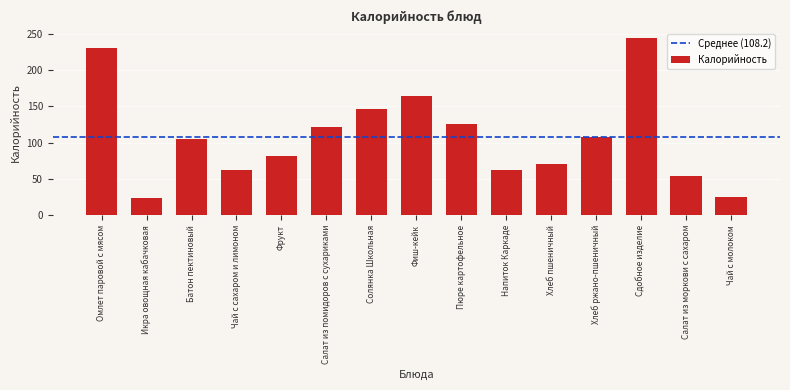

Read the value at Батон пектиновый.

104.7